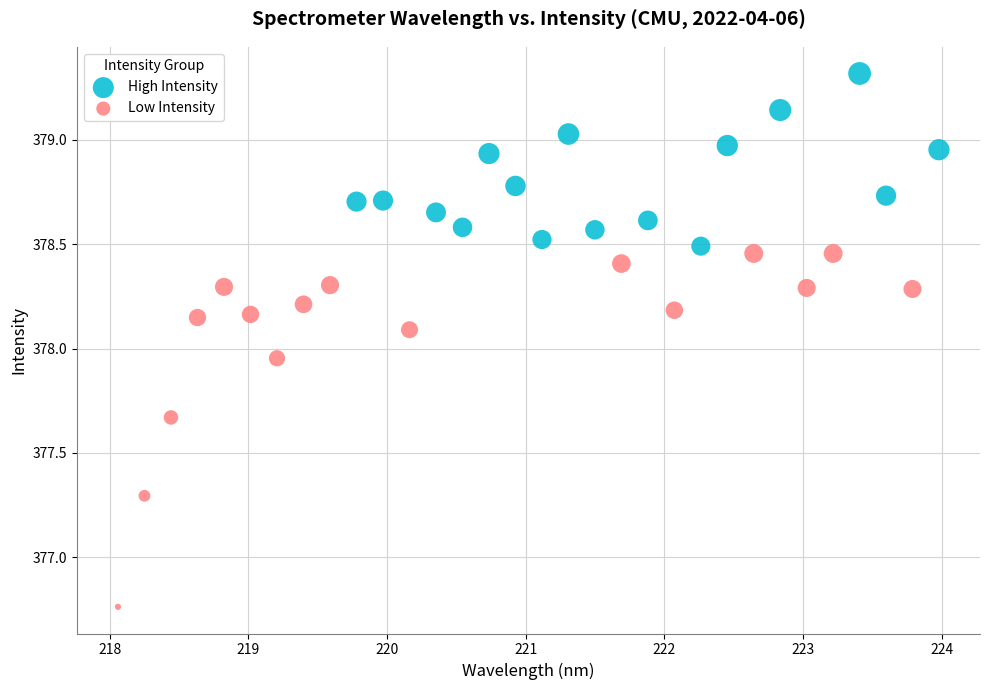

Which series contains the lowest Y value?

Low Intensity